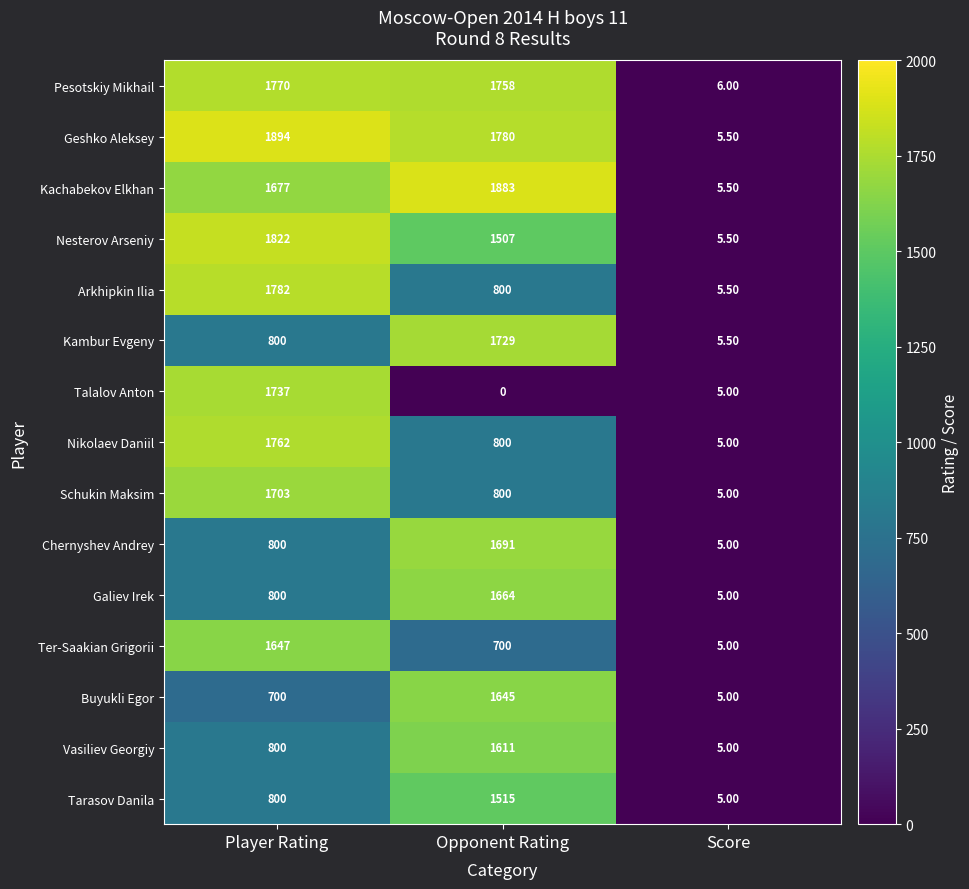

What is the spread (max minus min) of values at Player Rating?

1194.0